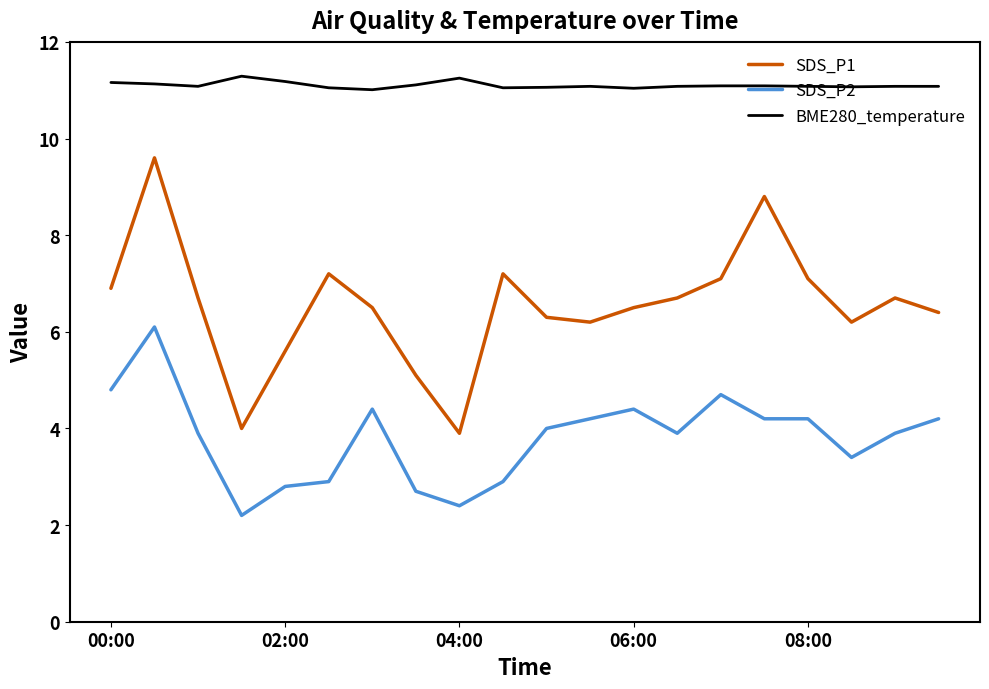

List the series in order of their overall mean, highest first.

BME280_temperature, SDS_P1, SDS_P2